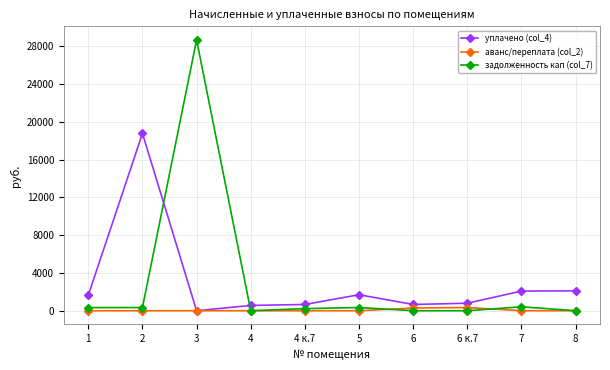

Does the chart display data point markers on the line(s)?

Yes